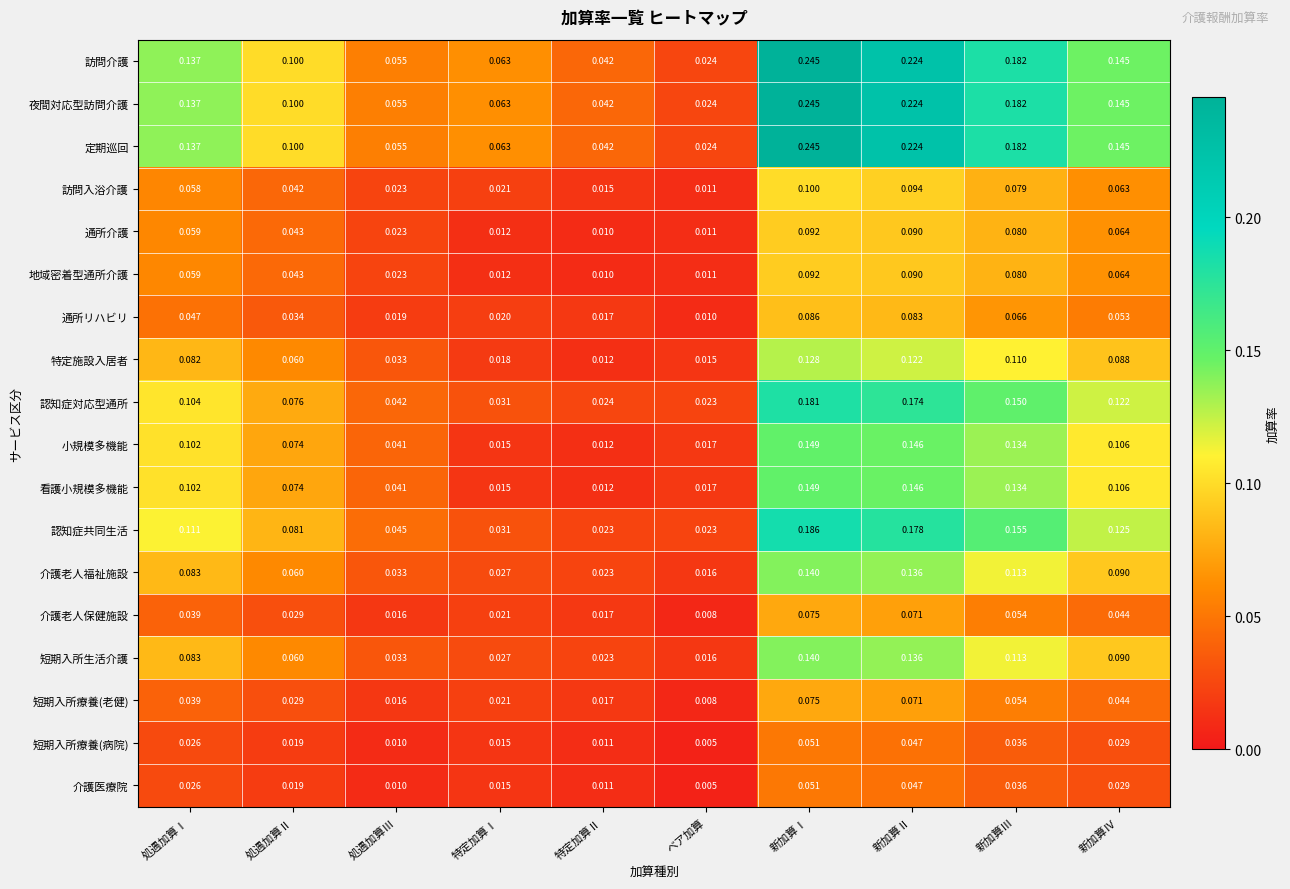

At which category is the sum across all series the highest?

新加算Ⅰ